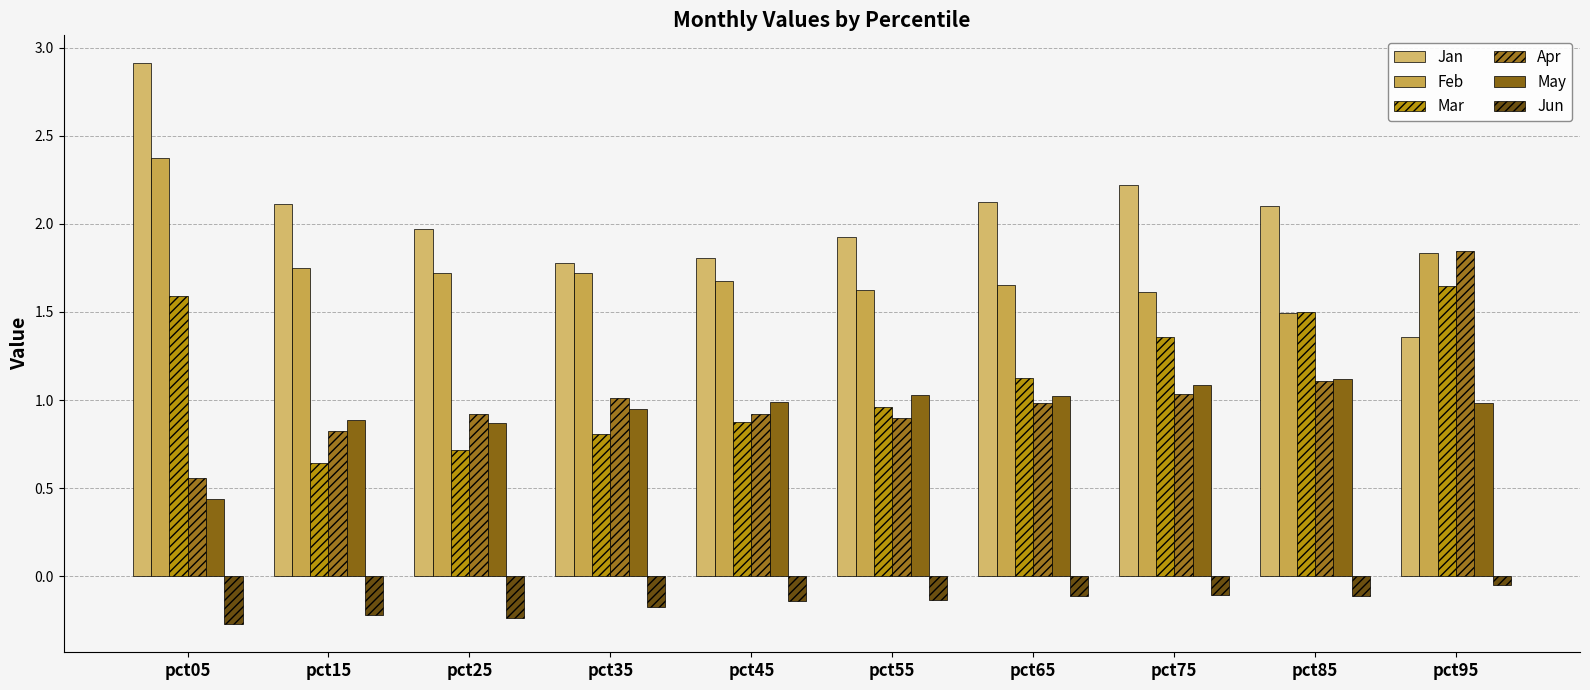

What is the difference between the maximum and minimum values in the Apr series?

1.3